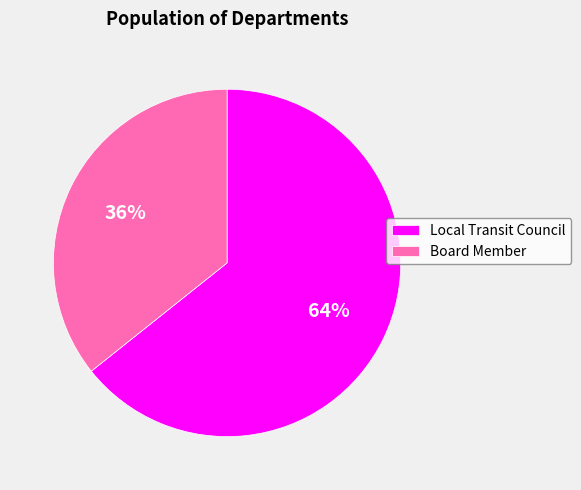

Is there any slice that represents more than half of the pie?

Yes